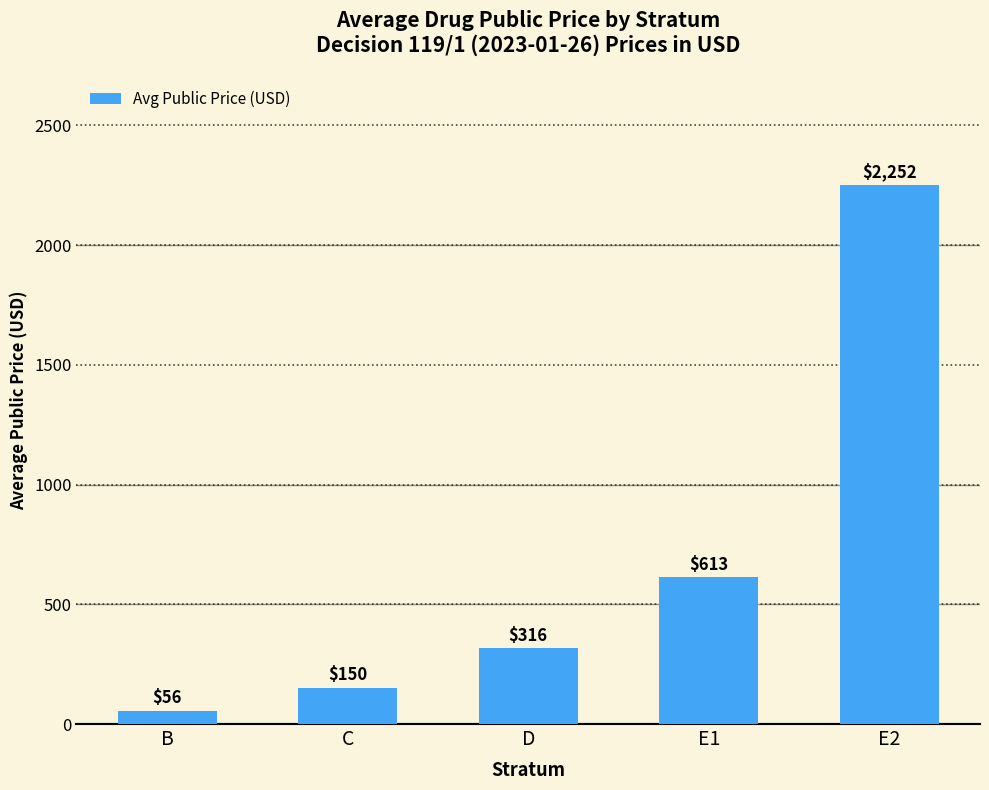

The chart shows a value of 315.6 at D. True or false?

True